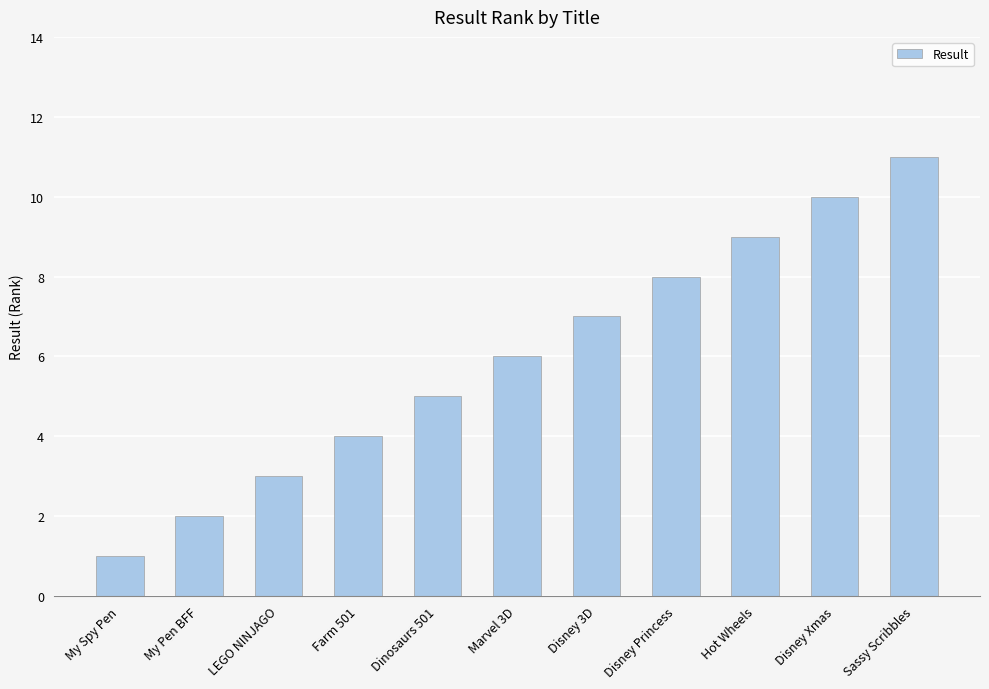

Is it true that the value at My Spy Pen is 1?

True